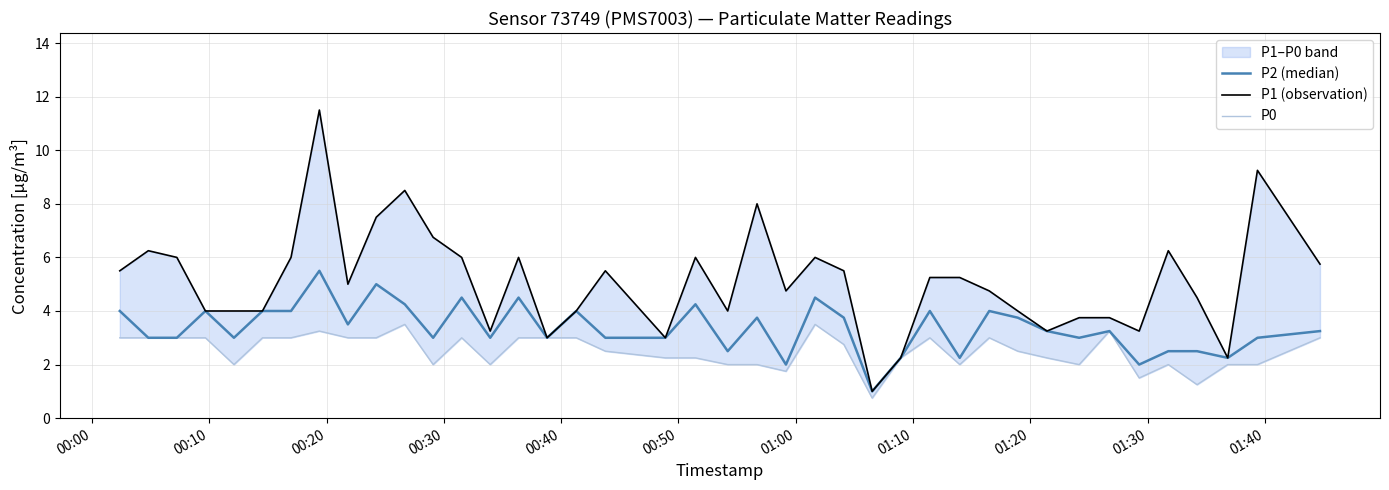

True or false: P1 (observation) has more than 1 points higher than both neighbors.

True